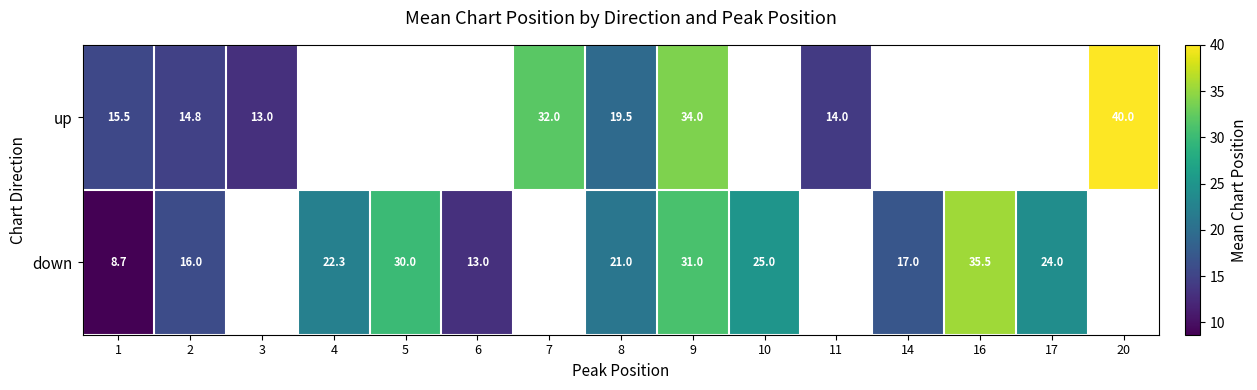

What is the total value across all series at 2?

30.8